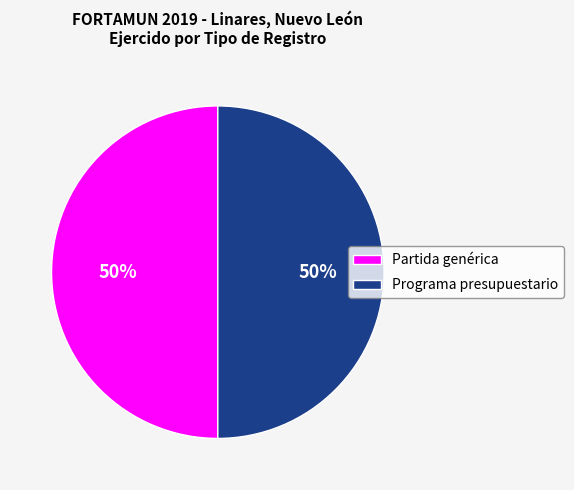

How many segments does this pie chart have?

2